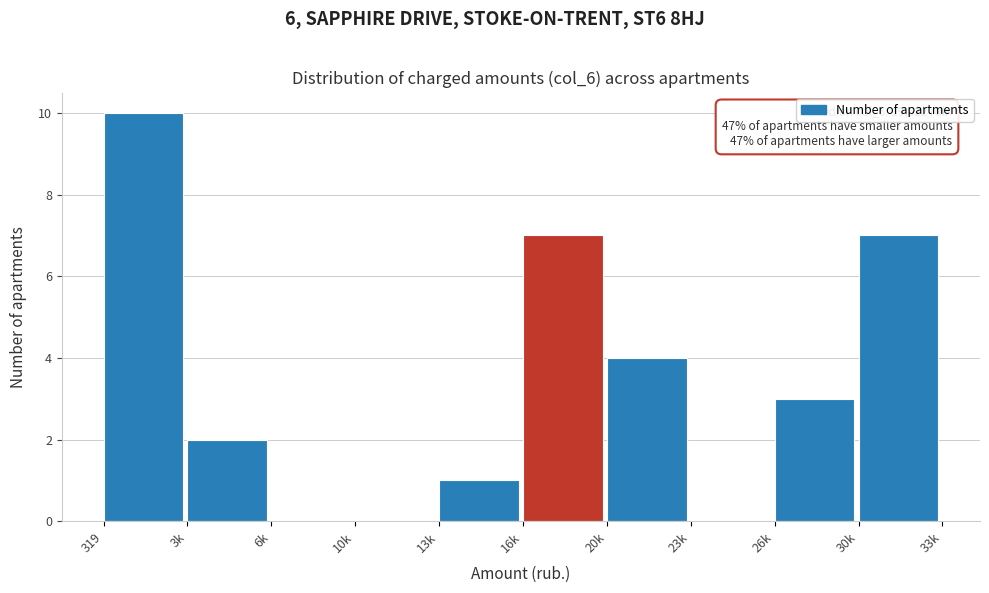

Reading left to right, what are all the values shown in this chart?

319=10	3k=2	6k=0	10k=0	13k=1	16k=7	20k=4	23k=0	26k=3	30k=7